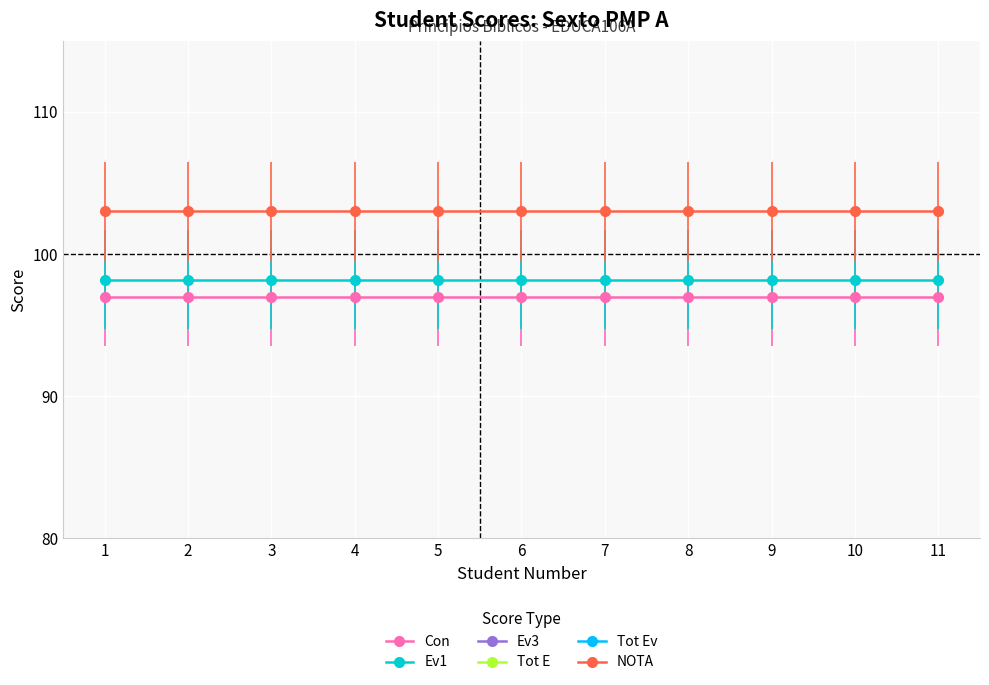

Is the value of Tot E at 11 greater than the value of NOTA at 11?

No